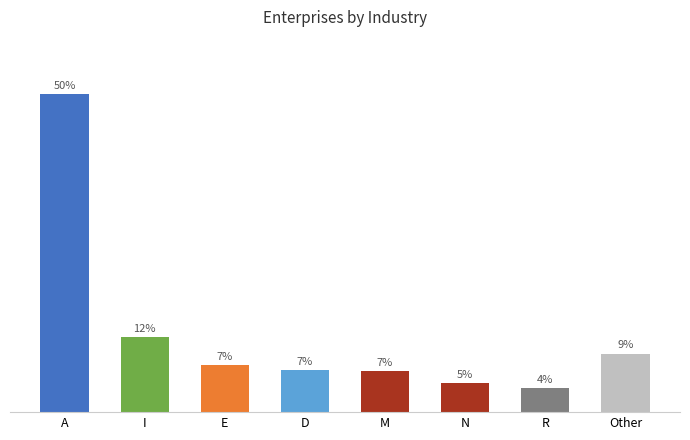

Are the bars horizontal?

No